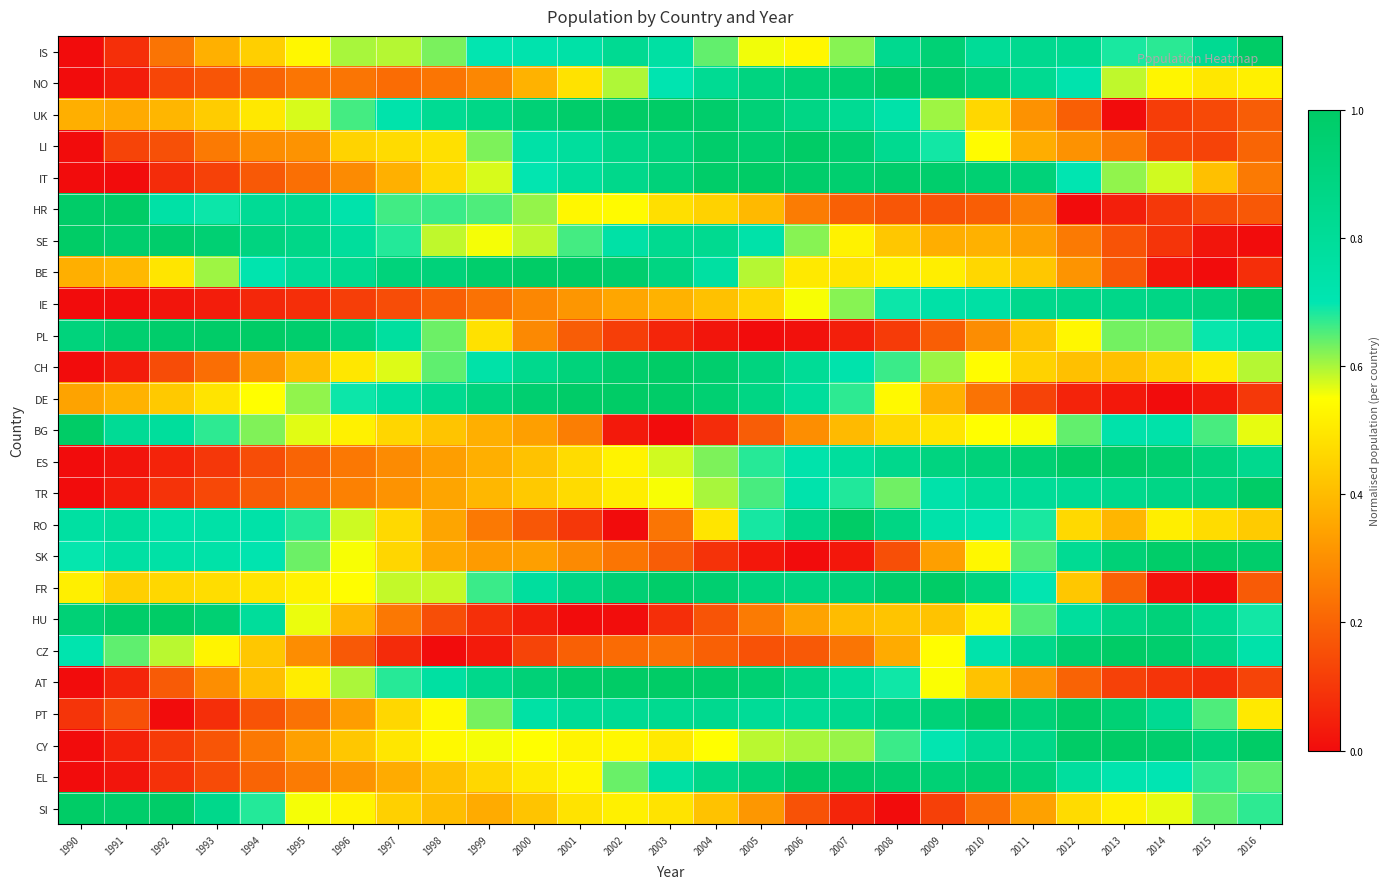

What is the difference between the highest and lowest values at 1993?

0.9